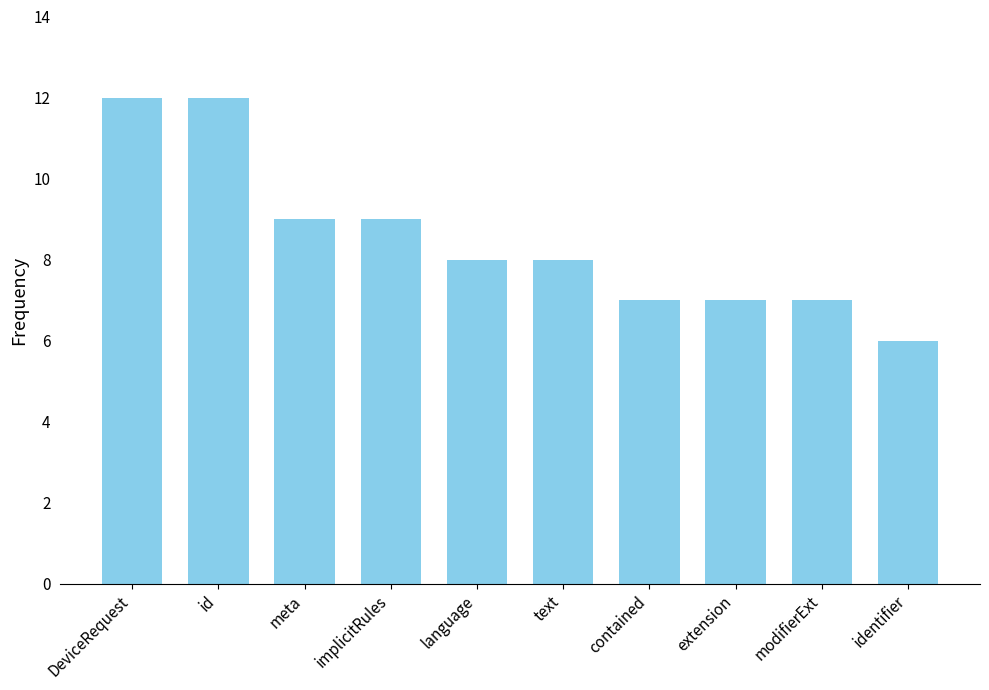

What is the label of the 2nd bar from the left?

id